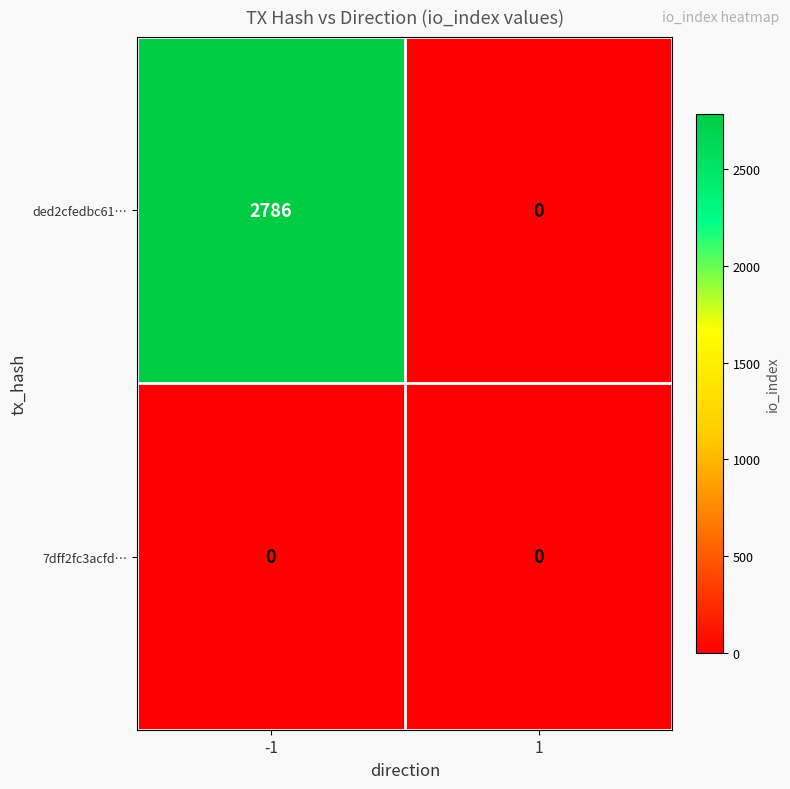

What is the difference between the highest and lowest values at -1?

2786